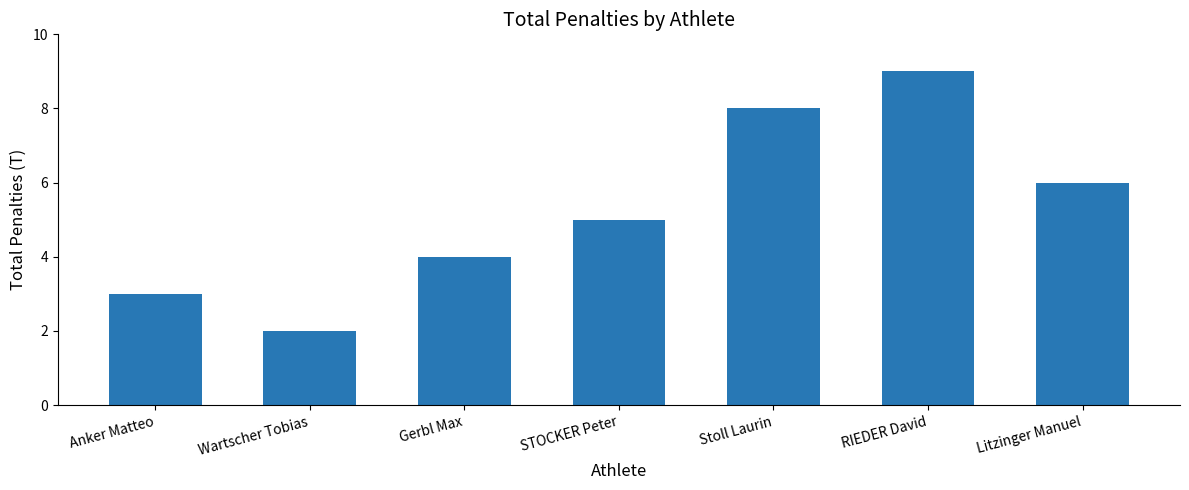

At which category does the chart reach its minimum across all series?

Wartscher Tobias